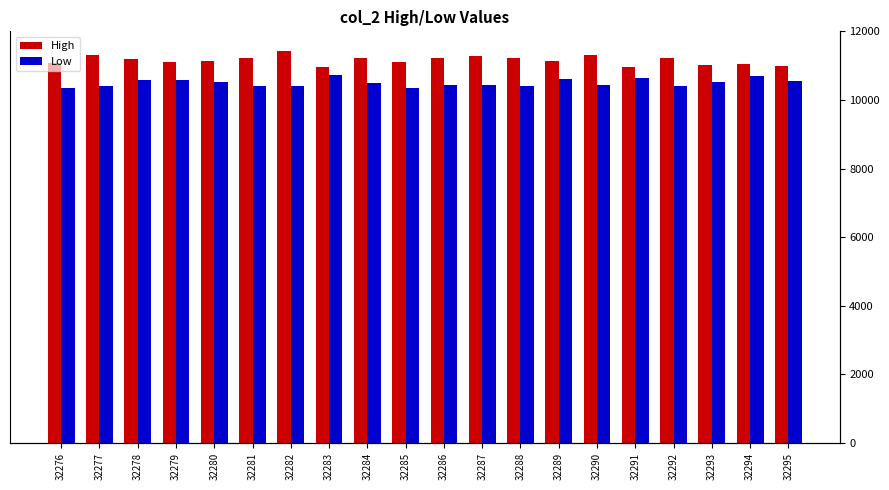

Reading right to left, what are all the values shown in this chart?

High: 9638	9696	9654	9849	9601	9915	9759	9846	9893	9841	9740	9843	9618	10017	9846	9765	9722	9817	9904	9711
Low: 9242	9364	9232	9126	9323	9150	9292	9127	9155	9154	9078	9193	9398	9115	9117	9219	9264	9263	9130	9072